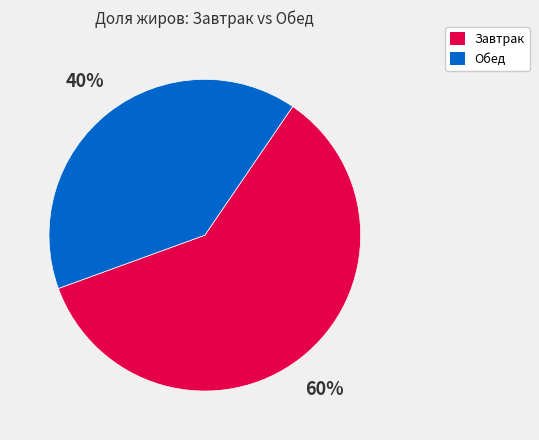

Does any single category account for the majority?

Yes